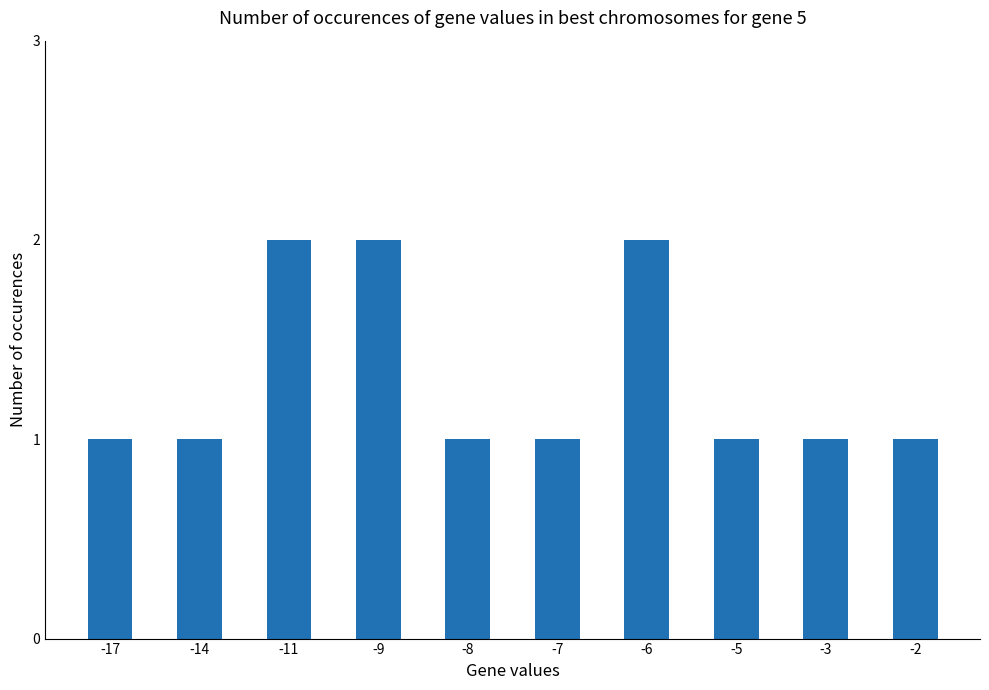

Which has a higher value, -3 or -6?

-6